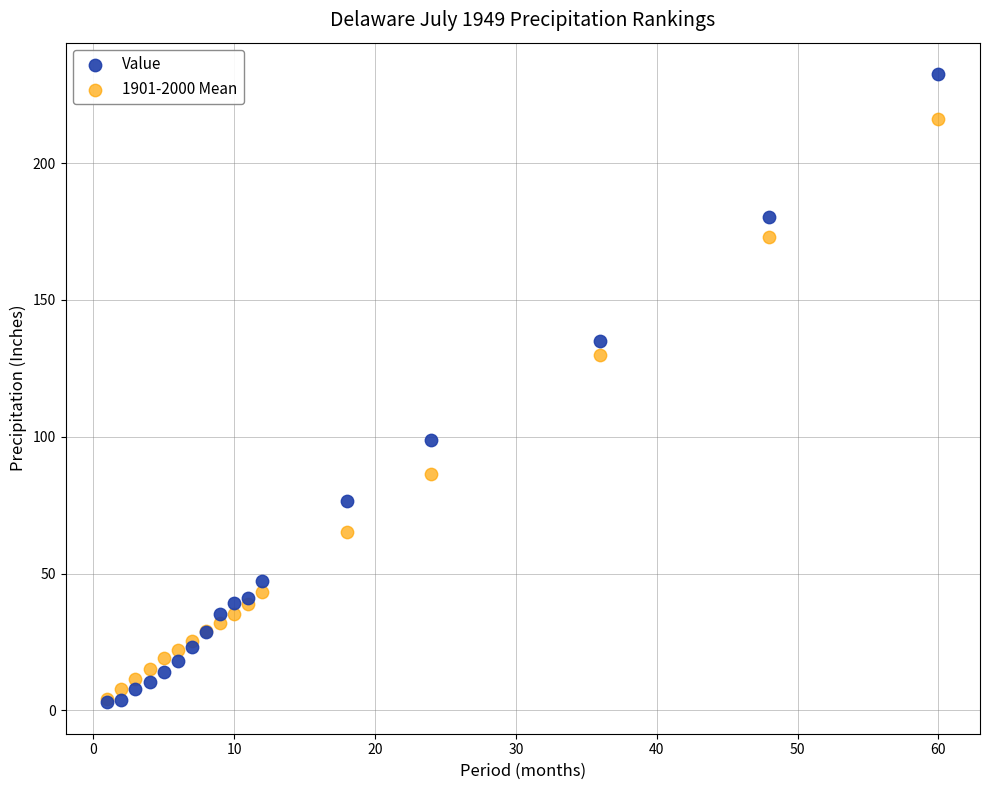

In the Value series, what Y value is closest to 117?

134.9